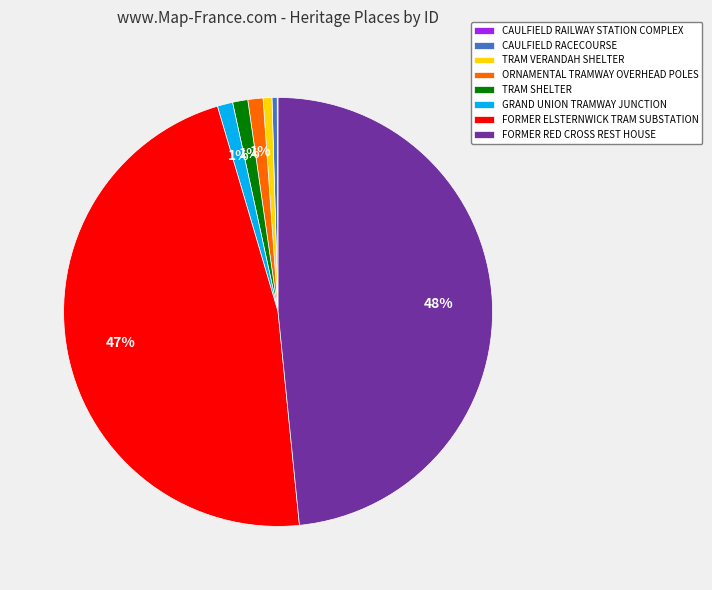

True or false: TRAM SHELTER accounts for 1% of the total.

True